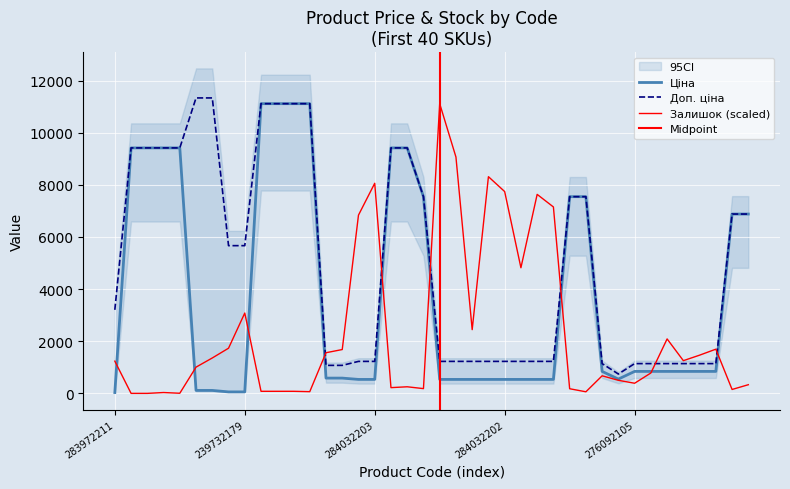

What is the difference between the second highest and second lowest values in the Ціна series?

11056.9